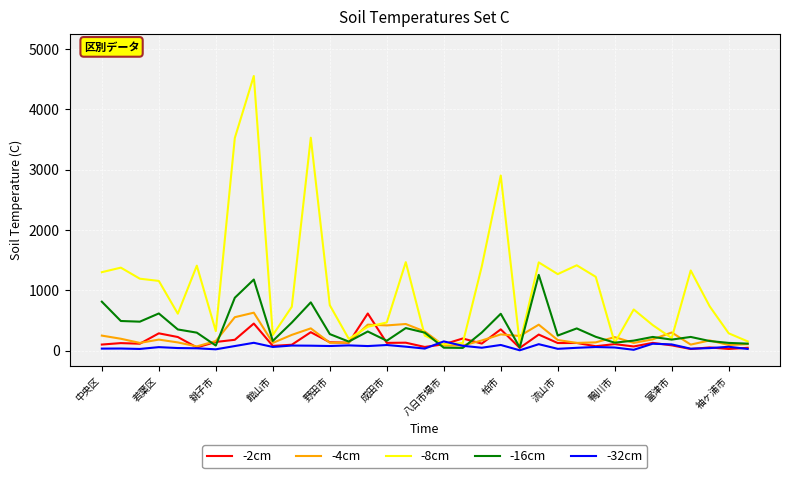

What is the maximum value for -4cm?

629.0